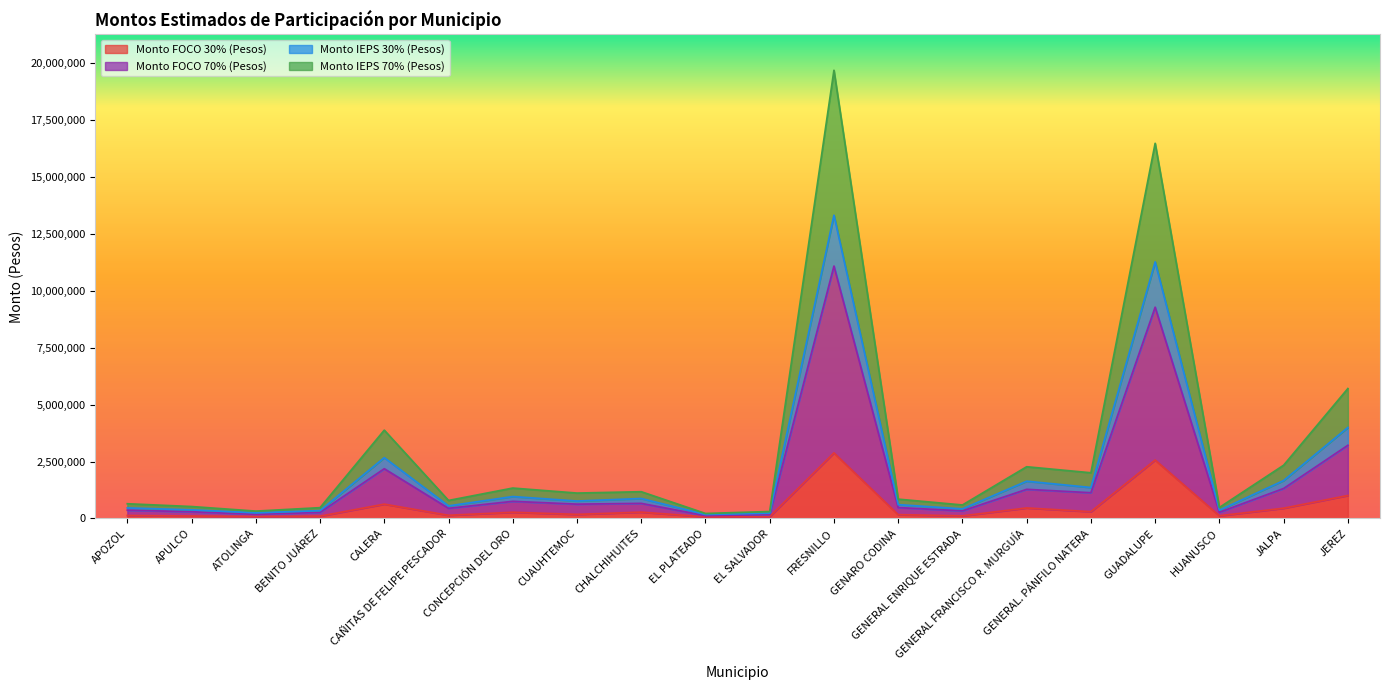

True or false: Monto FOCO 70% (Pesos) and Monto IEPS 70% (Pesos) intersect in this chart.

False